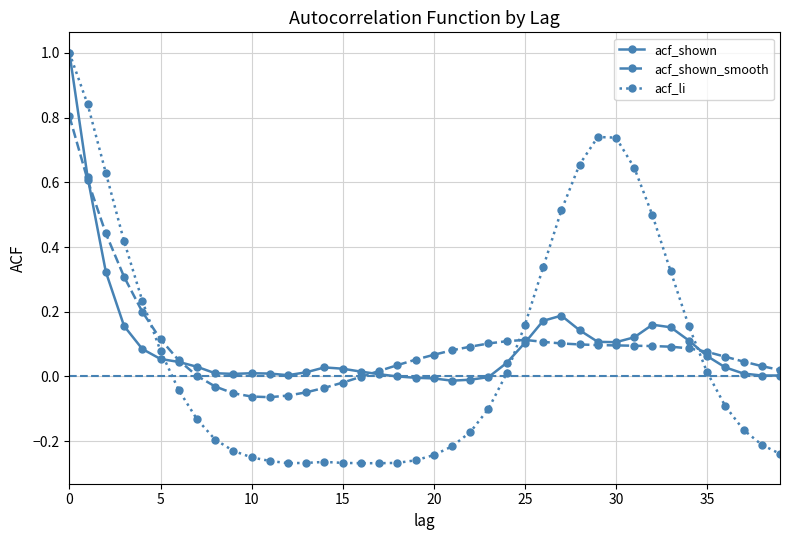

Which series has the widest spread of values?

acf_li